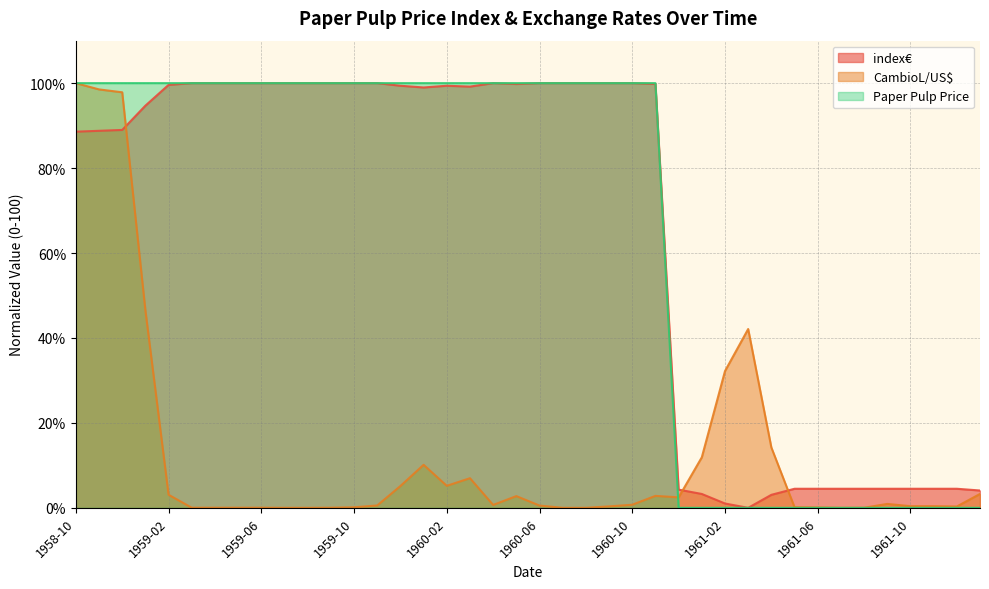

Rank the series by their maximum value, from highest to lowest.

index€, CambioL/US$, Paper Pulp Price